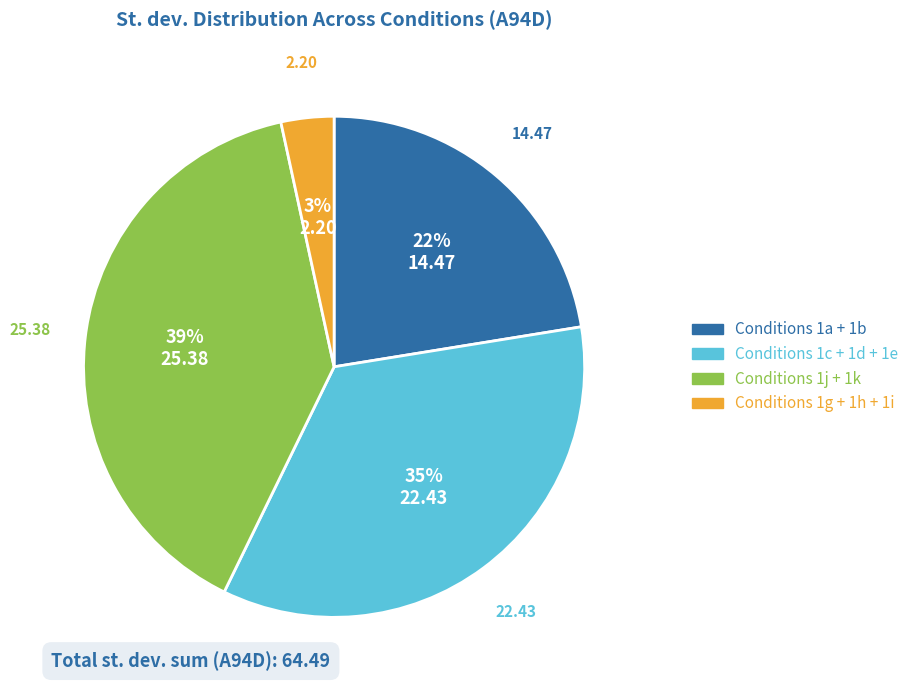

Does any single category account for the majority?

No